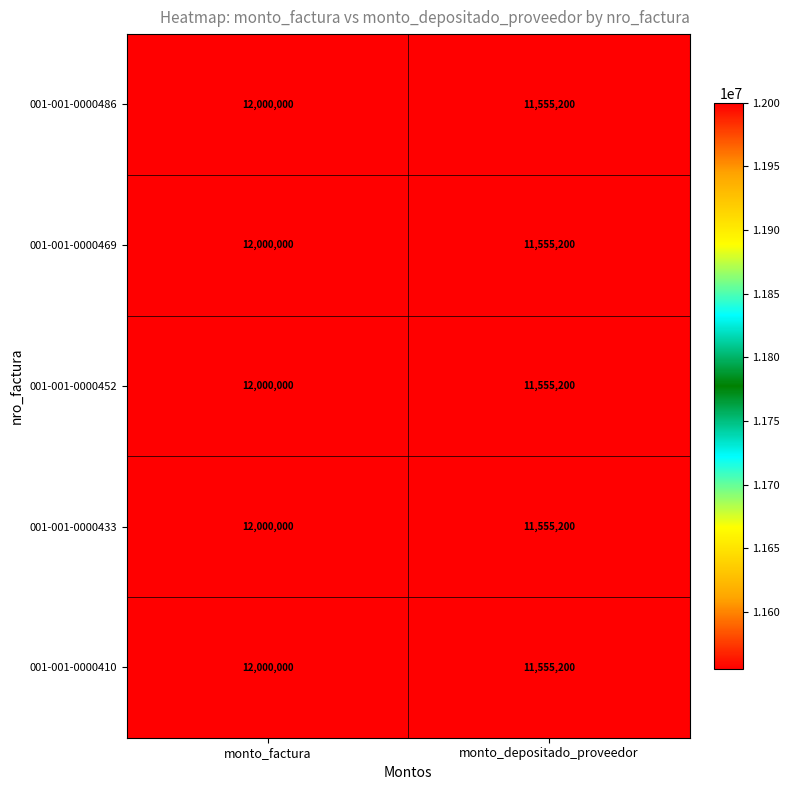

How many series are shown in this chart?

5